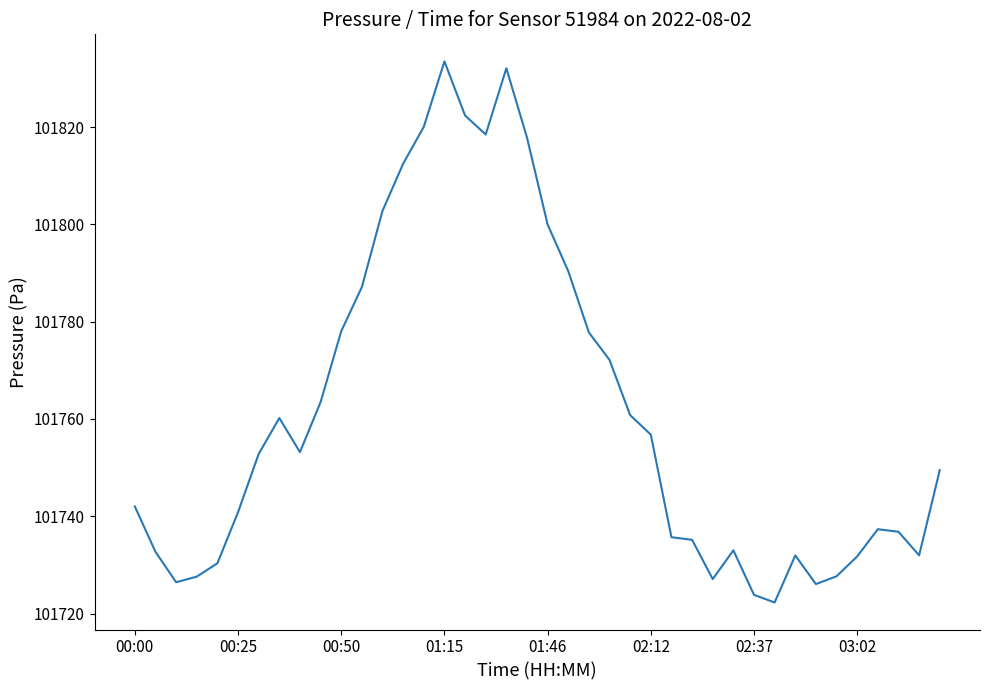

What is the difference between the second highest and minimum values?

109.8